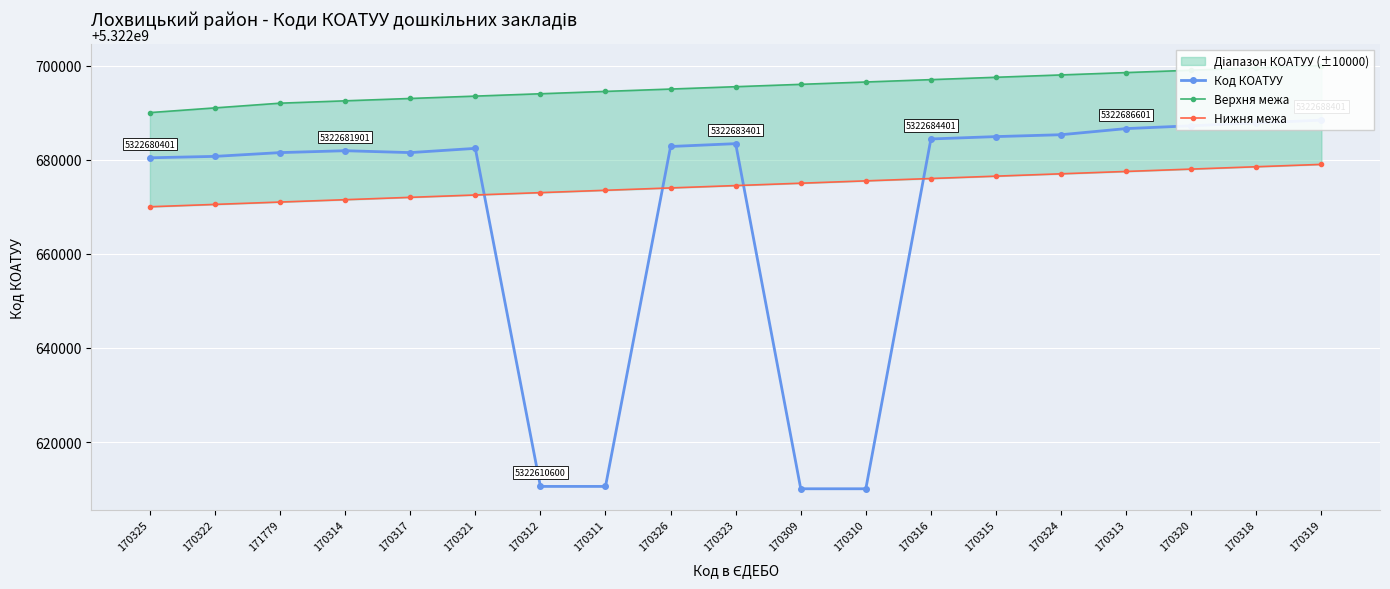

What is the total value across all series at 170315?

15968058901